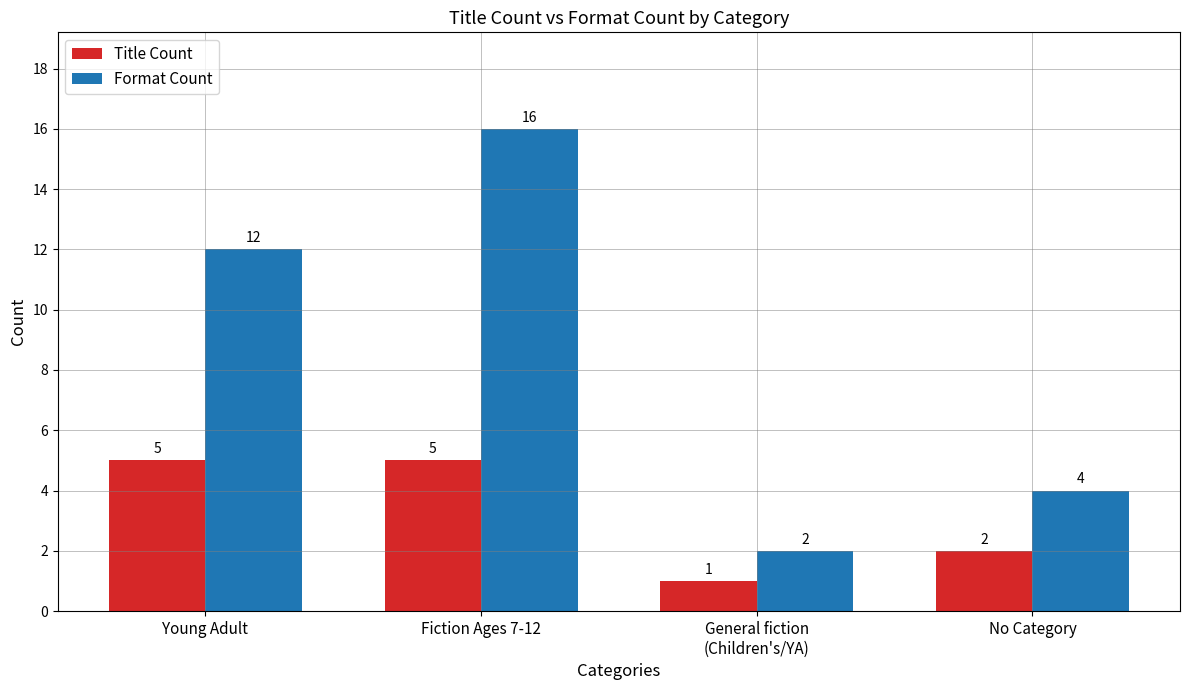

What is the total value across all series at No Category?

6